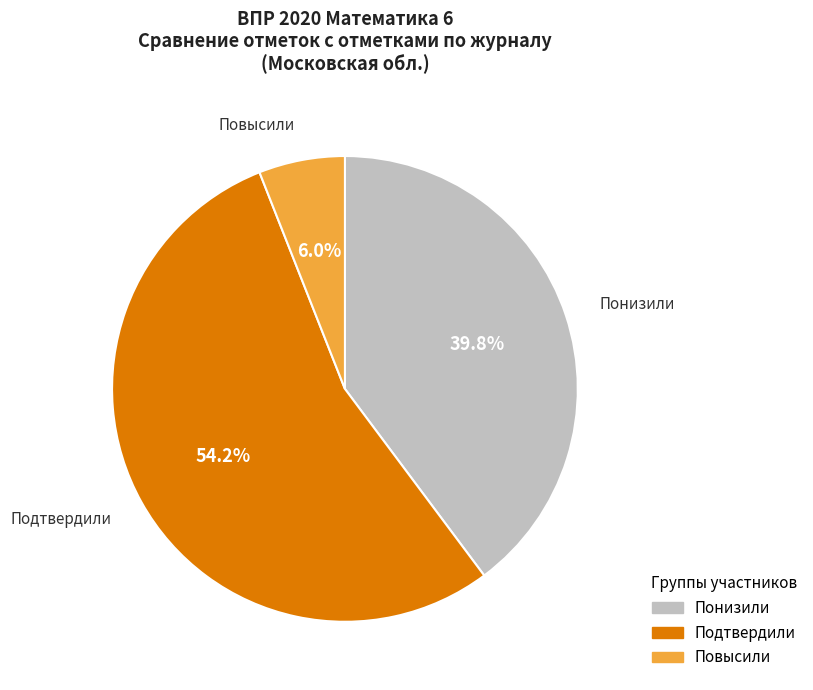

Is there any slice that represents more than half of the pie?

Yes